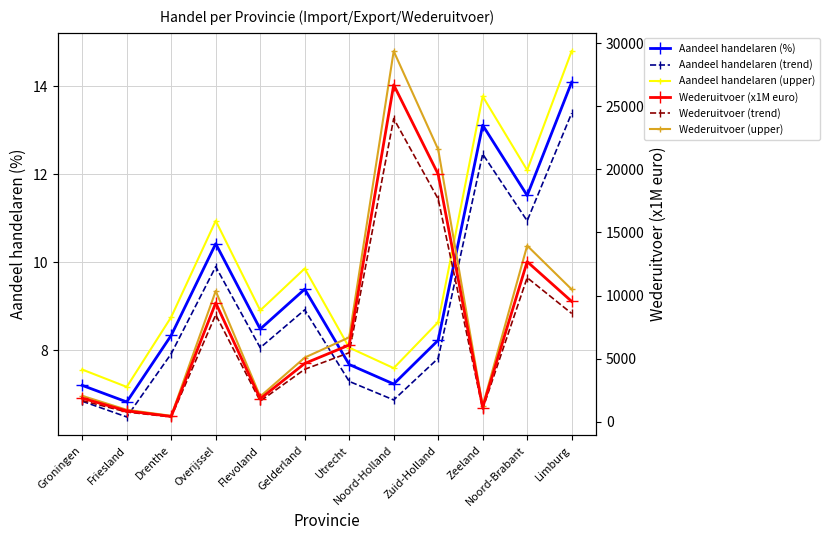

What are all the series names shown in the legend?

Aandeel handelaren (%), Aandeel handelaren (trend), Aandeel handelaren (upper), Wederuitvoer (x1M euro), Wederuitvoer (trend), Wederuitvoer (upper)